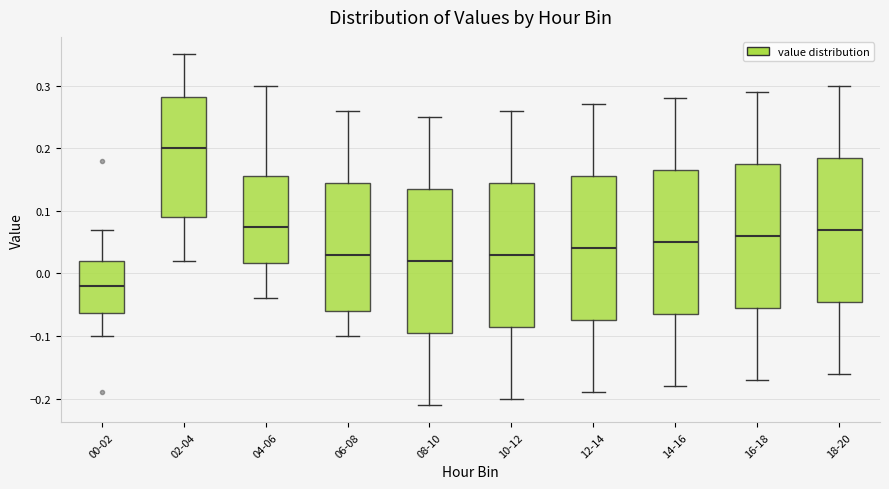

Reading left to right, read every box against the y-axis: the position of its median line, the range the box covers, and the ends of its whiskers. The values are not printed on the chart, so give them approximately, as read against the axis.

00-02: median -0.02, box -0.06 to 0.02, whiskers -0.10 to 0.07
02-04: median 0.20, box 0.09 to 0.28, whiskers 0.02 to 0.35
04-06: median 0.08, box 0.02 to 0.16, whiskers -0.04 to 0.30
06-08: median 0.03, box -0.06 to 0.15, whiskers -0.10 to 0.26
08-10: median 0.02, box -0.09 to 0.14, whiskers -0.21 to 0.25
10-12: median 0.03, box -0.08 to 0.15, whiskers -0.20 to 0.26
12-14: median 0.04, box -0.07 to 0.16, whiskers -0.19 to 0.27
14-16: median 0.05, box -0.06 to 0.17, whiskers -0.18 to 0.28
16-18: median 0.06, box -0.05 to 0.18, whiskers -0.17 to 0.29
18-20: median 0.07, box -0.04 to 0.19, whiskers -0.16 to 0.30